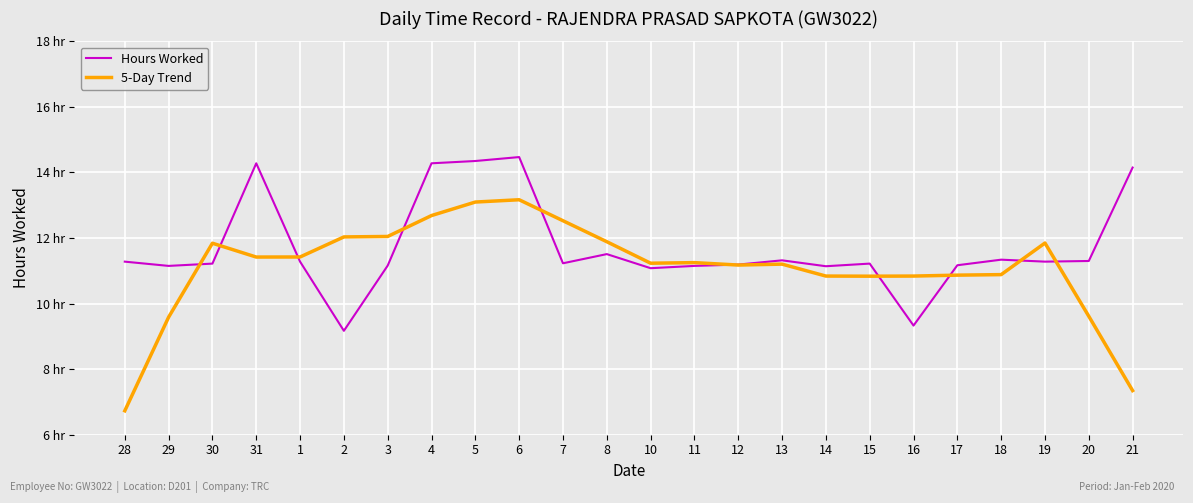

Between 28 and 14, which series saw the biggest shift?

5-Day Trend